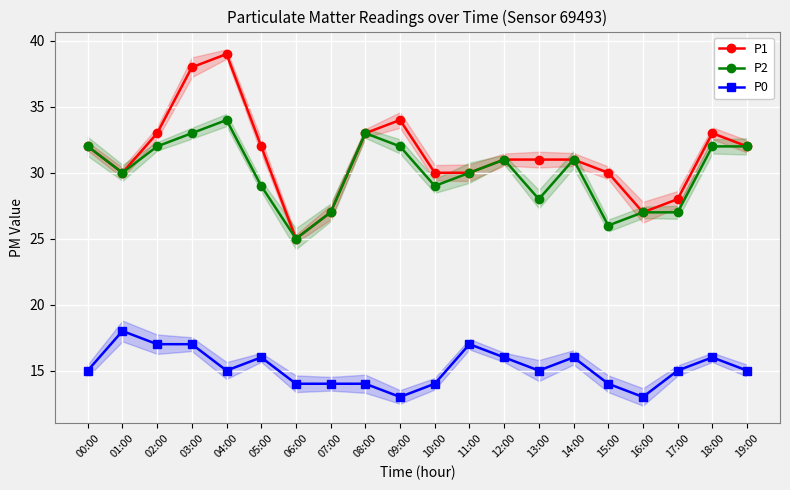

List the series in order of their peak value, lowest first.

P0, P2, P1